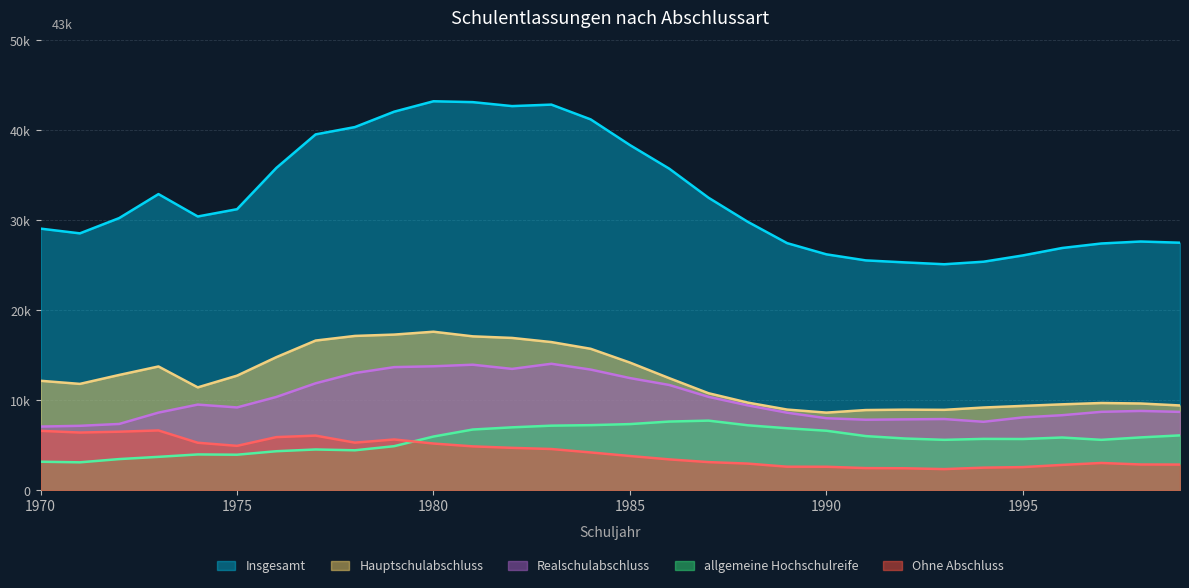

Reading right to left, transcribe all the data shown in this chart.

Insgesamt: 27504	27636	27417	26916	26088	25392	25110	25314	25539	26211	27456	29820	32499	35730	38349	41205	42846	42681	43122	43218	42063	40350	39537	35811	31227	30417	32904	30240	28542	29067
Ohne Abschluss: 2853	2862	3030	2814	2571	2511	2349	2442	2460	2610	2616	2961	3126	3429	3804	4200	4581	4710	4875	5190	5640	5289	6069	5904	4932	5277	6645	6504	6411	6600
allgemeine Hochschulreife: 6096	5871	5601	5859	5691	5706	5601	5748	6018	6612	6888	7218	7734	7632	7350	7233	7176	6990	6747	5967	4896	4440	4530	4335	3948	3978	3711	3462	3102	3168
Realschulabschluss: 8706	8811	8712	8337	8094	7605	7911	7875	7836	8001	8616	9429	10377	11697	12462	13407	14052	13482	13947	13773	13680	13020	11883	10365	9201	9516	8625	7365	7158	7074
Hauptschulabschluss: 9420	9639	9693	9546	9372	9192	8934	8955	8910	8625	8964	9738	10779	12453	14184	15717	16464	16923	17100	17613	17295	17145	16632	14787	12732	11430	13752	12810	11817	12162